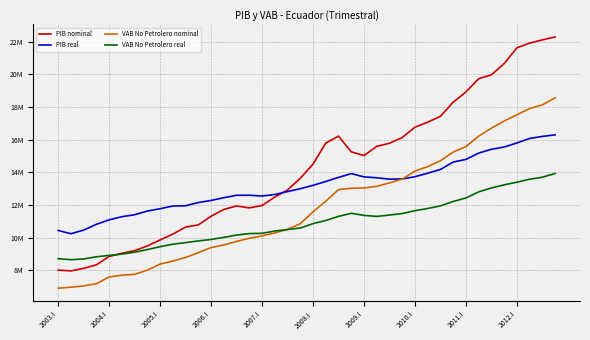

Does the chart display data point markers on the line(s)?

No